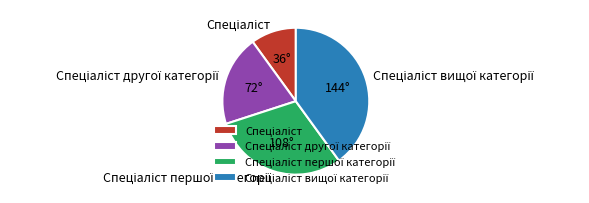

Does any single category account for the majority?

No